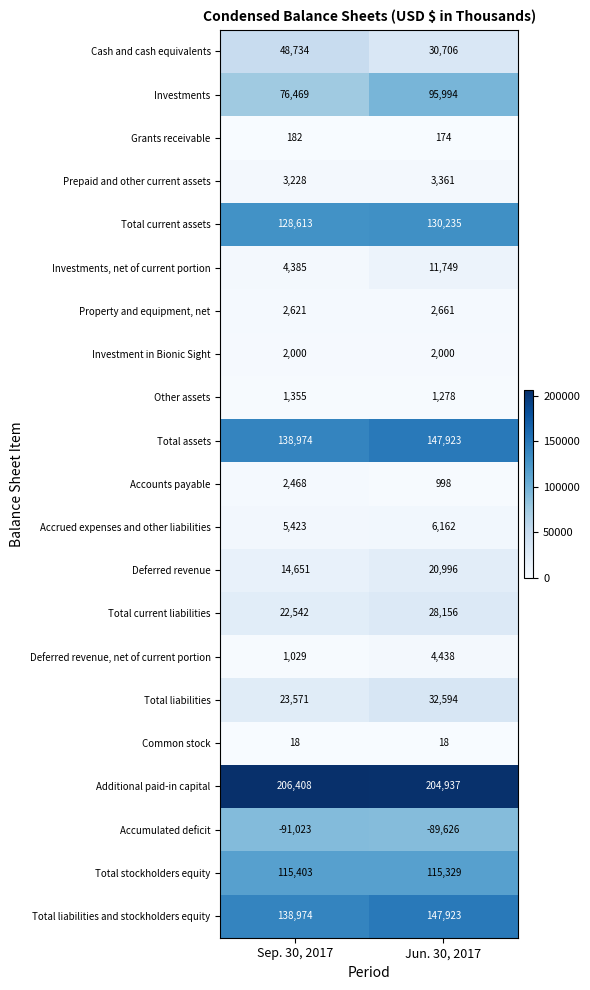

Which series has the largest total across all categories?

Additional paid-in capital